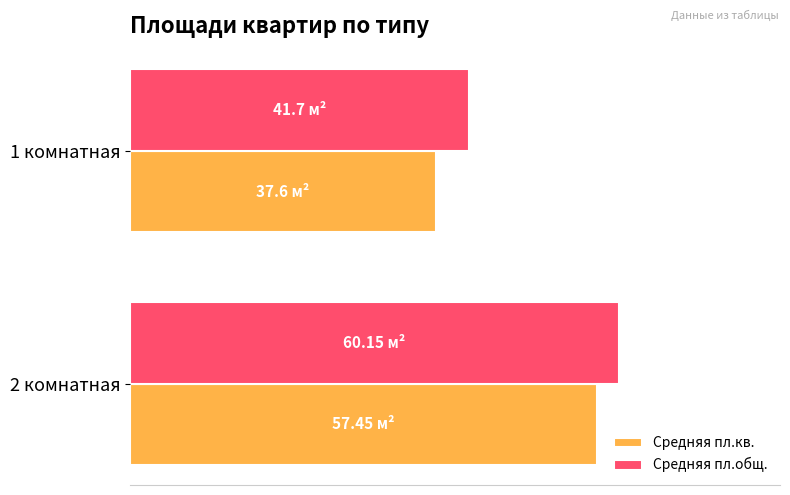

What are all the series names shown in the legend?

Средняя пл.кв., Средняя пл.общ.